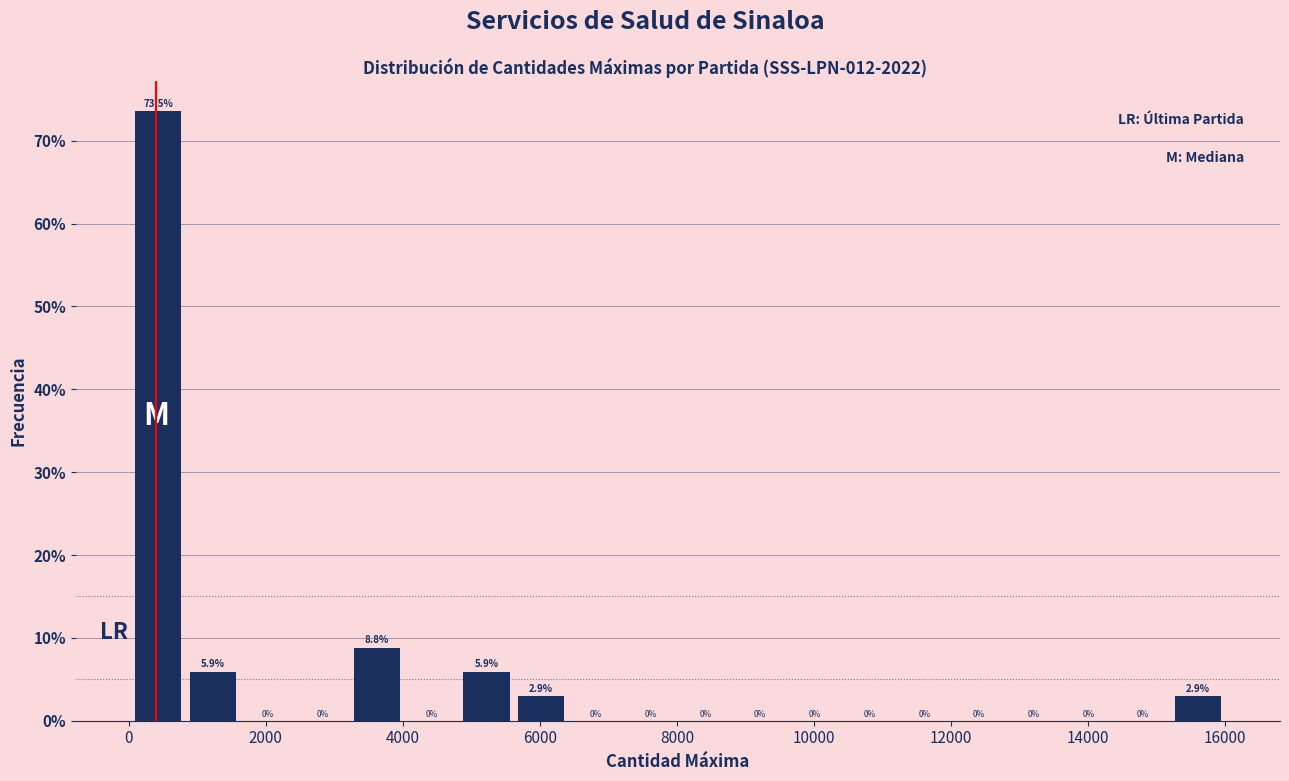

Read against the x-axis, roughly where is the centre of the tallest bar?

400